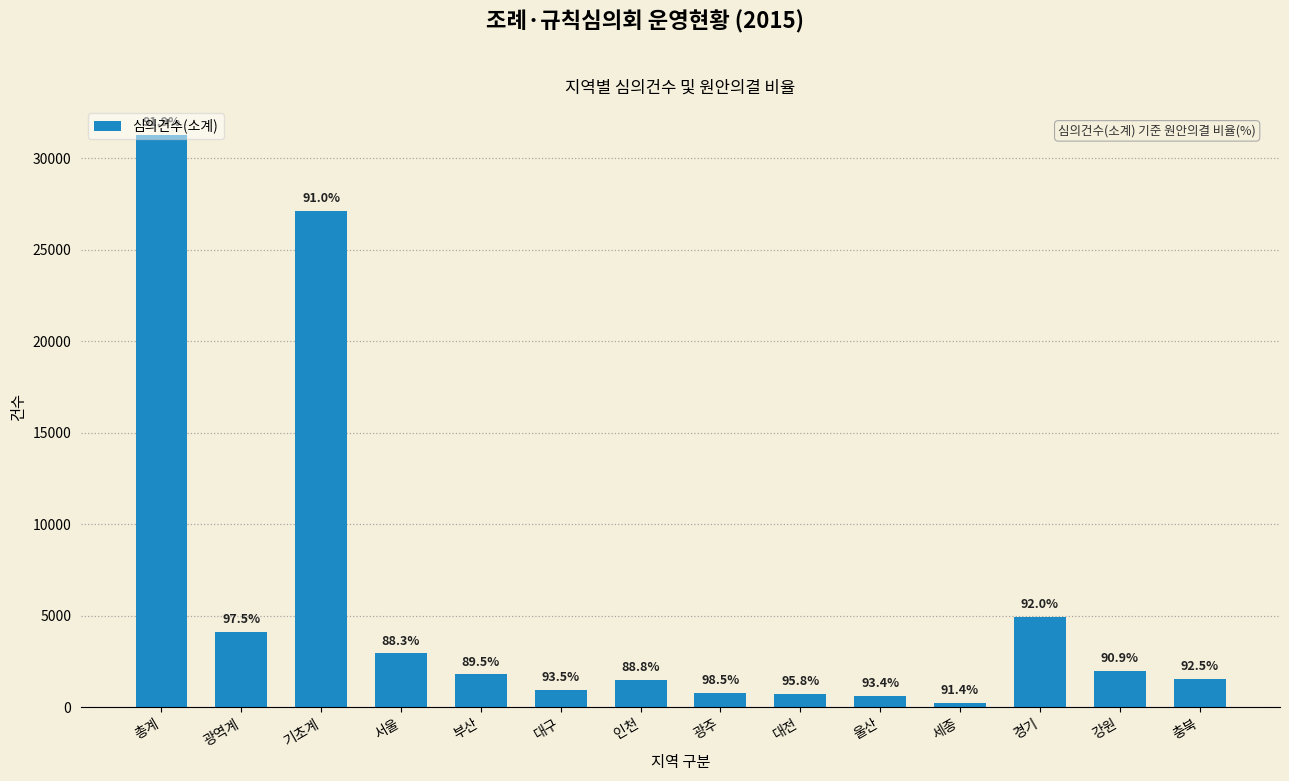

The chart shows a value of 56009 at 총계. True or false?

False